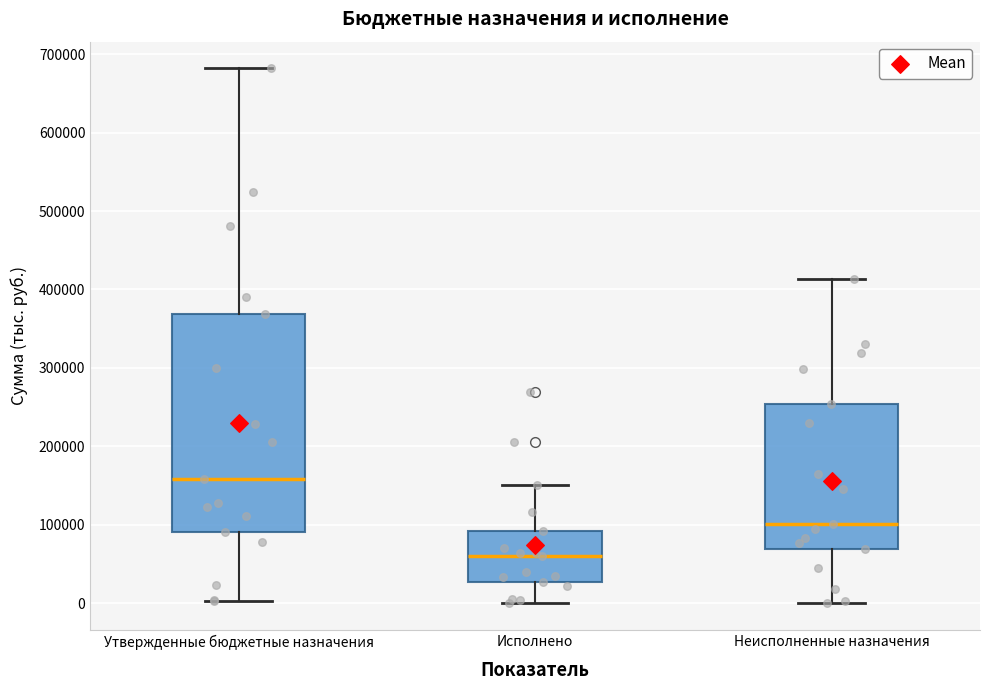

Where does the median line of the box for Утвержденные бюджетные назначения sit on the y-axis? The values are not printed on the chart, so give them approximately, as read against the axis.

160000